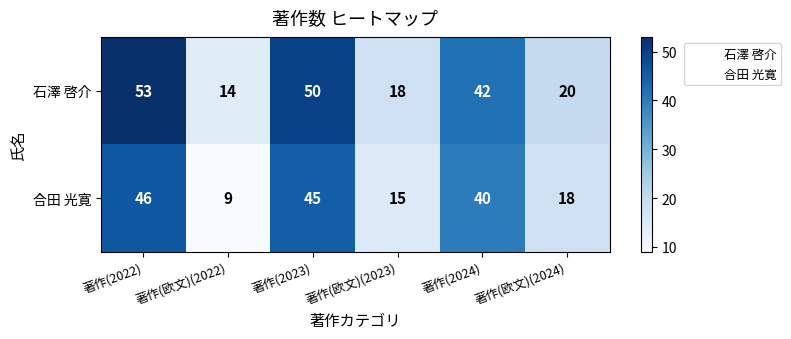

At which category is the sum across all series the highest?

著作(2022)